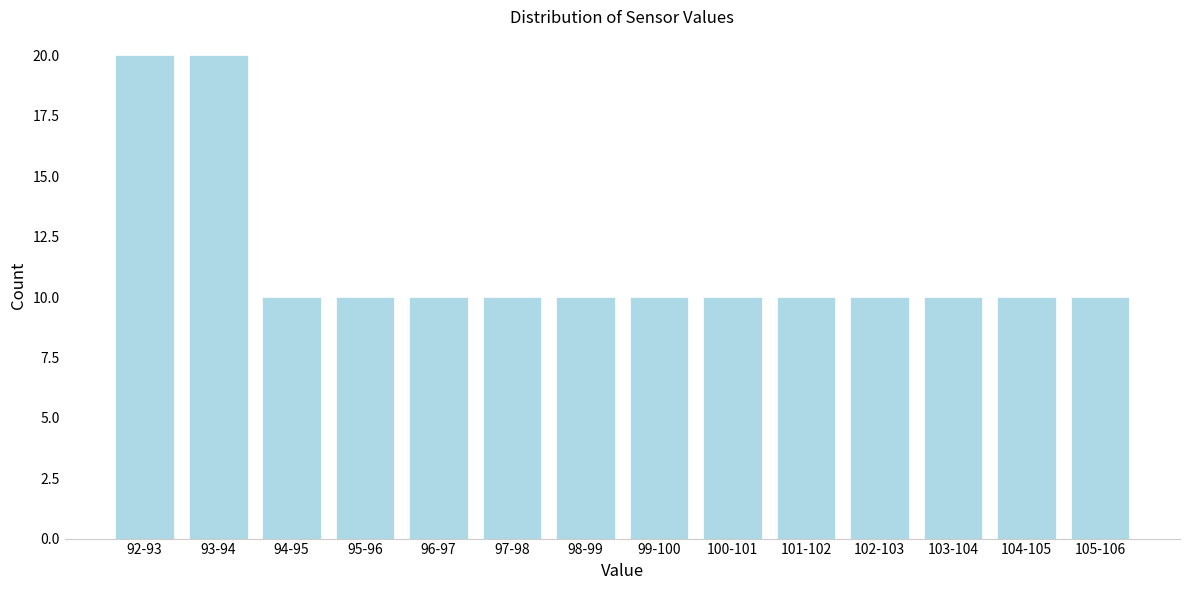

Reading left to right, transcribe all the data shown in this chart.

20	20	10	10	10	10	10	10	10	10	10	10	10	10